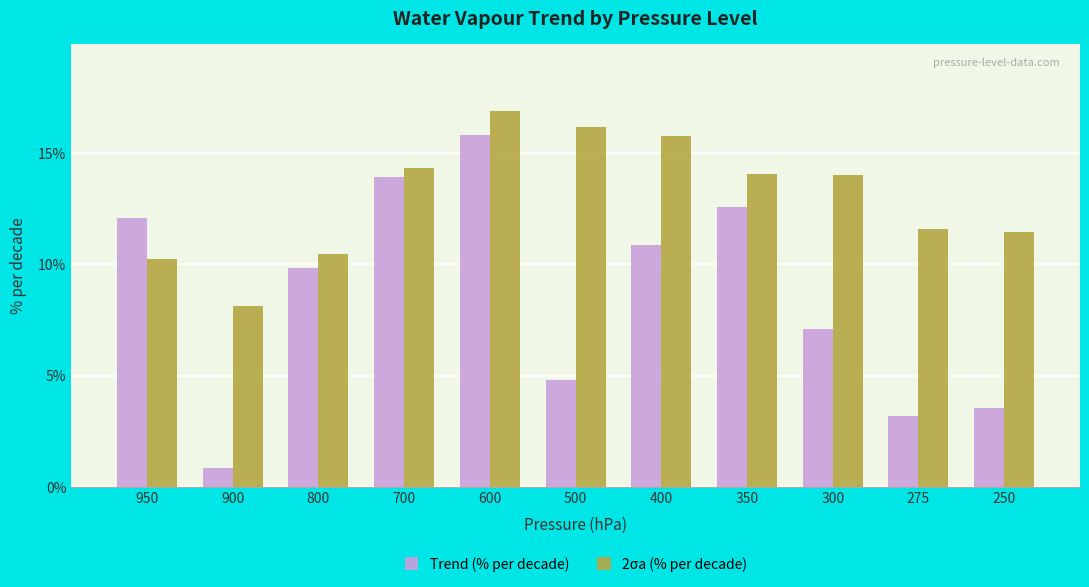

How many bars are there in total?

22